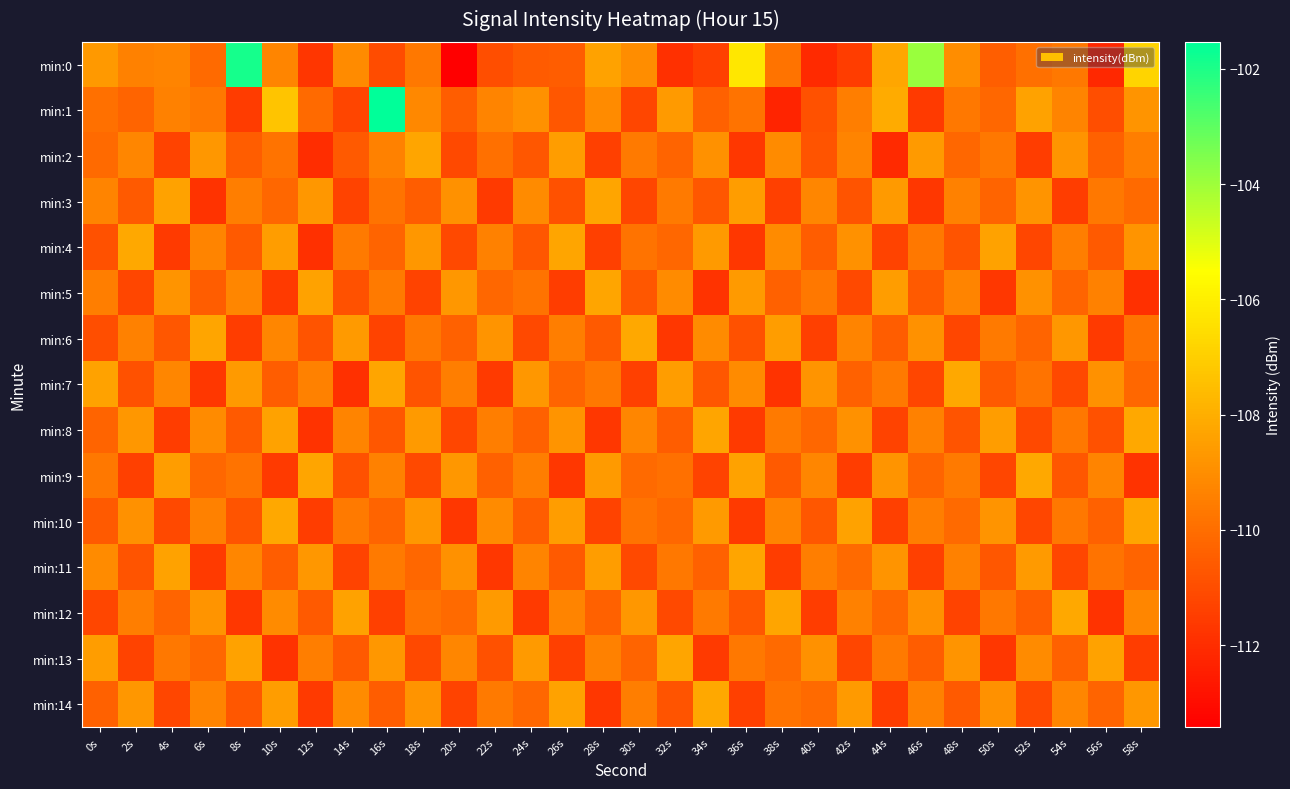

Reading left to right, extract all data points from this chart.

min:0: 0s=-108.6	2s=-109.4	4s=-109.3	6s=-110.1	8s=-101.9	10s=-109.3	12s=-111.7	14s=-109.1	16s=-111.0	18s=-109.7	20s=-113.4	22s=-111.0	24s=-110.6	26s=-110.5	28s=-108.4	30s=-109.0	32s=-111.9	34s=-111.4	36s=-106.3	38s=-109.8	40s=-112.1	42s=-111.5	44s=-108.2	46s=-103.9	48s=-109.0	50s=-110.5	52s=-109.9	54s=-109.7	56s=-112.2	58s=-106.8
min:1: 0s=-109.9	2s=-110.3	4s=-109.4	6s=-109.7	8s=-111.5	10s=-107.3	12s=-110.1	14s=-111.3	16s=-101.5	18s=-109.2	20s=-110.5	22s=-109.3	24s=-108.9	26s=-110.7	28s=-109.1	30s=-111.2	32s=-108.6	34s=-110.4	36s=-109.8	38s=-112.3	40s=-110.9	42s=-109.5	44s=-108.1	46s=-111.6	48s=-109.7	50s=-110.2	52s=-108.4	54s=-109.3	56s=-111.0	58s=-108.8
min:2: 0s=-110.1	2s=-109.2	4s=-111.3	6s=-108.7	8s=-110.5	10s=-109.8	12s=-112.0	14s=-110.6	16s=-109.4	18s=-108.3	20s=-111.1	22s=-109.9	24s=-110.7	26s=-108.5	28s=-111.4	30s=-109.6	32s=-110.3	34s=-108.9	36s=-111.7	38s=-109.1	40s=-110.8	42s=-109.3	44s=-112.1	46s=-108.6	48s=-110.2	50s=-109.7	52s=-111.5	54s=-108.8	56s=-110.4	58s=-109.5
min:3: 0s=-109.3	2s=-110.6	4s=-108.4	6s=-111.8	8s=-109.5	10s=-110.2	12s=-108.7	14s=-111.3	16s=-109.8	18s=-110.5	20s=-108.9	22s=-111.6	24s=-109.1	26s=-110.9	28s=-108.3	30s=-111.2	32s=-109.6	34s=-110.7	36s=-108.5	38s=-111.4	40s=-109.2	42s=-110.8	44s=-108.6	46s=-111.7	48s=-109.4	50s=-110.3	52s=-108.8	54s=-111.5	56s=-109.7	58s=-110.1
min:4: 0s=-110.9	2s=-108.2	4s=-111.6	6s=-109.3	8s=-110.6	10s=-108.5	12s=-111.9	14s=-109.6	16s=-110.3	18s=-108.7	20s=-111.1	22s=-109.4	24s=-110.7	26s=-108.3	28s=-111.4	30s=-109.8	32s=-110.2	34s=-108.6	36s=-111.7	38s=-109.1	40s=-110.5	42s=-108.9	44s=-111.3	46s=-109.7	48s=-110.8	50s=-108.4	52s=-111.2	54s=-109.5	56s=-110.6	58s=-108.8
min:5: 0s=-109.5	2s=-111.2	4s=-108.8	6s=-110.5	8s=-109.2	10s=-111.6	12s=-108.4	14s=-110.9	16s=-109.6	18s=-111.3	20s=-108.7	22s=-110.2	24s=-109.8	26s=-111.5	28s=-108.3	30s=-110.7	32s=-109.1	34s=-111.8	36s=-108.6	38s=-110.4	40s=-109.7	42s=-111.1	44s=-108.5	46s=-110.6	48s=-109.3	50s=-111.7	52s=-108.9	54s=-110.3	56s=-109.4	58s=-111.9
min:6: 0s=-111.0	2s=-109.4	4s=-110.7	6s=-108.3	8s=-111.5	10s=-109.2	12s=-110.8	14s=-108.6	16s=-111.3	18s=-109.7	20s=-110.4	22s=-108.8	24s=-111.1	26s=-109.5	28s=-110.6	30s=-108.2	32s=-111.7	34s=-109.1	36s=-110.9	38s=-108.5	40s=-111.4	42s=-109.3	44s=-110.5	46s=-108.9	48s=-111.2	50s=-109.6	52s=-110.3	54s=-108.7	56s=-111.6	58s=-109.8
min:7: 0s=-108.4	2s=-110.9	4s=-109.2	6s=-111.7	8s=-108.6	10s=-110.5	12s=-109.4	14s=-111.9	16s=-108.3	18s=-110.8	20s=-109.5	22s=-111.6	24s=-108.7	26s=-110.3	28s=-109.7	30s=-111.4	32s=-108.5	34s=-110.7	36s=-109.1	38s=-111.8	40s=-108.8	42s=-110.4	44s=-109.6	46s=-111.2	48s=-108.2	50s=-110.6	52s=-109.8	54s=-111.1	56s=-108.9	58s=-110.2
min:8: 0s=-110.3	2s=-108.7	4s=-111.5	6s=-109.1	8s=-110.6	10s=-108.4	12s=-111.8	14s=-109.3	16s=-110.7	18s=-108.6	20s=-111.2	22s=-109.5	24s=-110.4	26s=-108.8	28s=-111.7	30s=-109.2	32s=-110.5	34s=-108.3	36s=-111.6	38s=-109.6	40s=-110.2	42s=-108.9	44s=-111.3	46s=-109.4	48s=-110.8	50s=-108.5	52s=-111.1	54s=-109.7	56s=-110.9	58s=-108.2
min:9: 0s=-109.7	2s=-111.4	4s=-108.5	6s=-110.2	8s=-109.8	10s=-111.6	12s=-108.3	14s=-110.9	16s=-109.4	18s=-111.1	20s=-108.7	22s=-110.4	24s=-109.5	26s=-111.7	28s=-108.6	30s=-110.1	32s=-109.9	34s=-111.3	36s=-108.4	38s=-110.6	40s=-109.2	42s=-111.5	44s=-108.8	46s=-110.3	48s=-109.6	50s=-111.2	52s=-108.2	54s=-110.7	56s=-109.3	58s=-111.8
min:10: 0s=-110.6	2s=-108.9	4s=-111.1	6s=-109.4	8s=-110.8	10s=-108.2	12s=-111.5	14s=-109.6	16s=-110.3	18s=-108.7	20s=-111.7	22s=-109.1	24s=-110.5	26s=-108.5	28s=-111.3	30s=-109.8	32s=-110.2	34s=-108.6	36s=-111.6	38s=-109.3	40s=-110.7	42s=-108.4	44s=-111.4	46s=-109.5	48s=-110.1	50s=-108.8	52s=-111.2	54s=-109.7	56s=-110.4	58s=-108.3
min:11: 0s=-109.1	2s=-110.8	4s=-108.4	6s=-111.6	8s=-109.2	10s=-110.5	12s=-108.7	14s=-111.3	16s=-109.6	18s=-110.2	20s=-108.9	22s=-111.7	24s=-109.3	26s=-110.6	28s=-108.5	30s=-111.1	32s=-109.7	34s=-110.4	36s=-108.3	38s=-111.5	40s=-109.5	42s=-110.1	44s=-108.8	46s=-111.4	48s=-109.4	50s=-110.7	52s=-108.6	54s=-111.2	56s=-109.8	58s=-110.3
min:12: 0s=-111.2	2s=-109.5	4s=-110.3	6s=-108.8	8s=-111.7	10s=-109.1	12s=-110.6	14s=-108.4	16s=-111.4	18s=-109.8	20s=-110.1	22s=-108.6	24s=-111.6	26s=-109.3	28s=-110.4	30s=-108.7	32s=-111.1	34s=-109.6	36s=-110.7	38s=-108.3	40s=-111.5	42s=-109.4	44s=-110.2	46s=-108.9	48s=-111.3	50s=-109.7	52s=-110.5	54s=-108.2	56s=-111.8	58s=-109.2
min:13: 0s=-108.5	2s=-111.3	4s=-109.7	6s=-110.2	8s=-108.4	10s=-111.8	12s=-109.5	14s=-110.6	16s=-108.7	18s=-111.1	20s=-109.2	22s=-110.9	24s=-108.6	26s=-111.4	28s=-109.4	30s=-110.3	32s=-108.3	34s=-111.6	36s=-109.7	38s=-110.1	40s=-108.9	42s=-111.2	44s=-109.6	46s=-110.5	48s=-108.8	50s=-111.7	52s=-109.1	54s=-110.4	56s=-108.4	58s=-111.5
min:14: 0s=-110.4	2s=-108.7	4s=-111.2	6s=-109.3	8s=-110.7	10s=-108.5	12s=-111.6	14s=-109.1	16s=-110.5	18s=-108.8	20s=-111.3	22s=-109.6	24s=-110.2	26s=-108.4	28s=-111.7	30s=-109.5	32s=-110.8	34s=-108.2	36s=-111.4	38s=-109.8	40s=-110.1	42s=-108.6	44s=-111.5	46s=-109.4	48s=-110.6	50s=-108.9	52s=-111.1	54s=-109.2	56s=-110.3	58s=-108.7